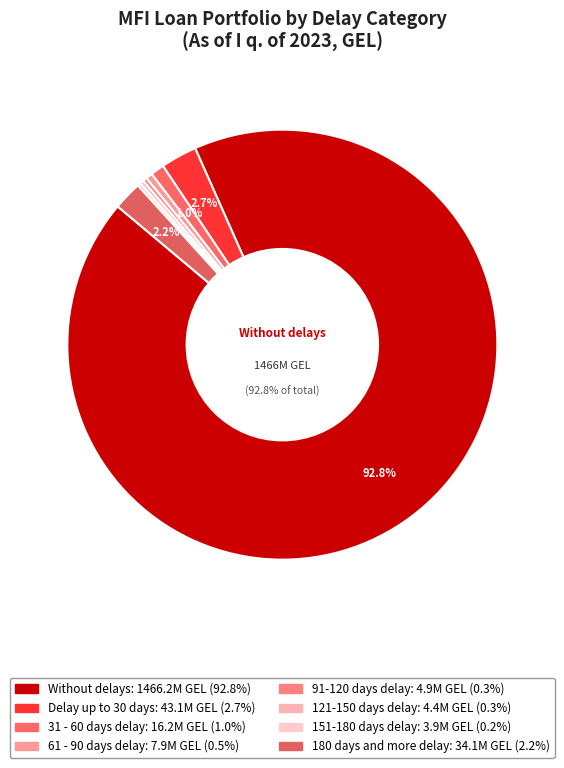

What is the majority slice?

Without delays